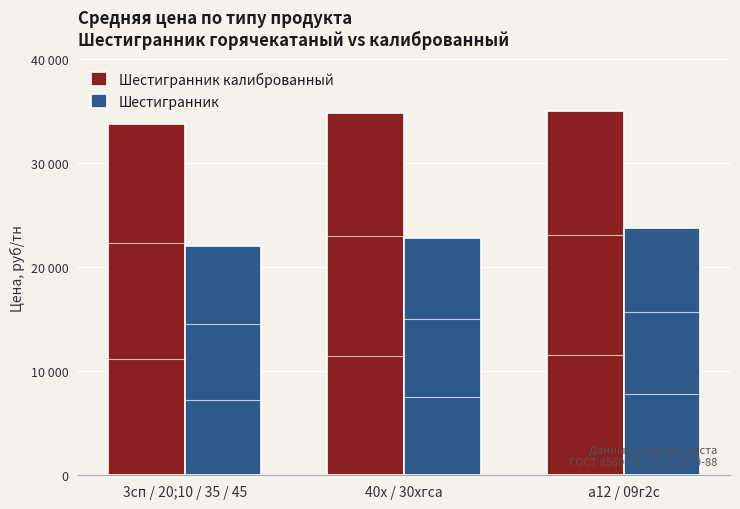

What is the maximum value for Шестигранник калиброванный?

35000